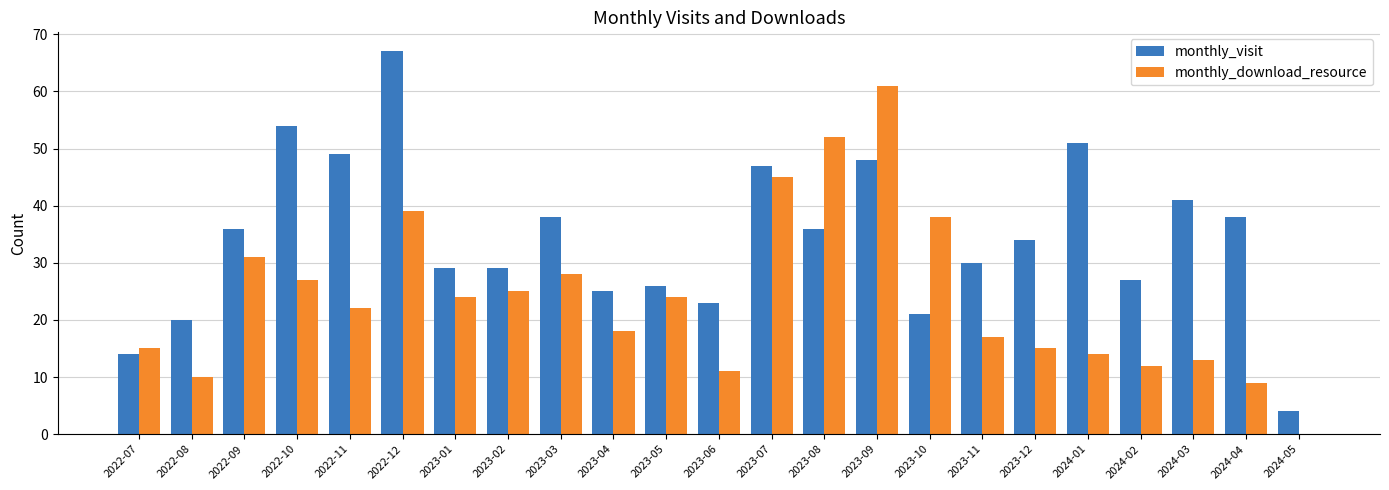

Does the chart contain stacked bars?

No